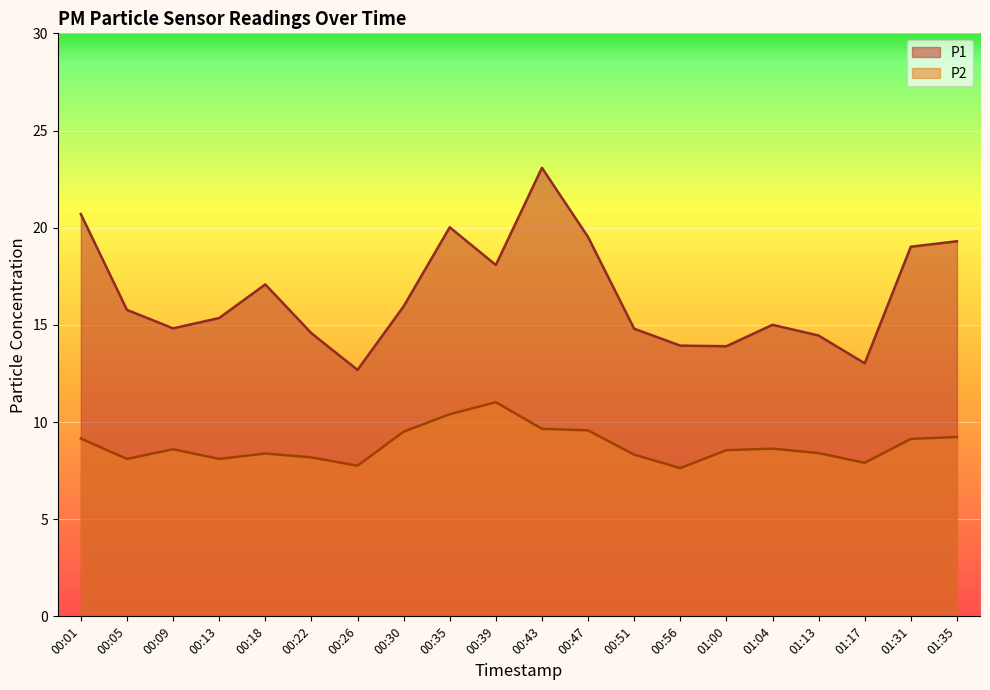

What value does the P2 series have at 01:31?

9.1